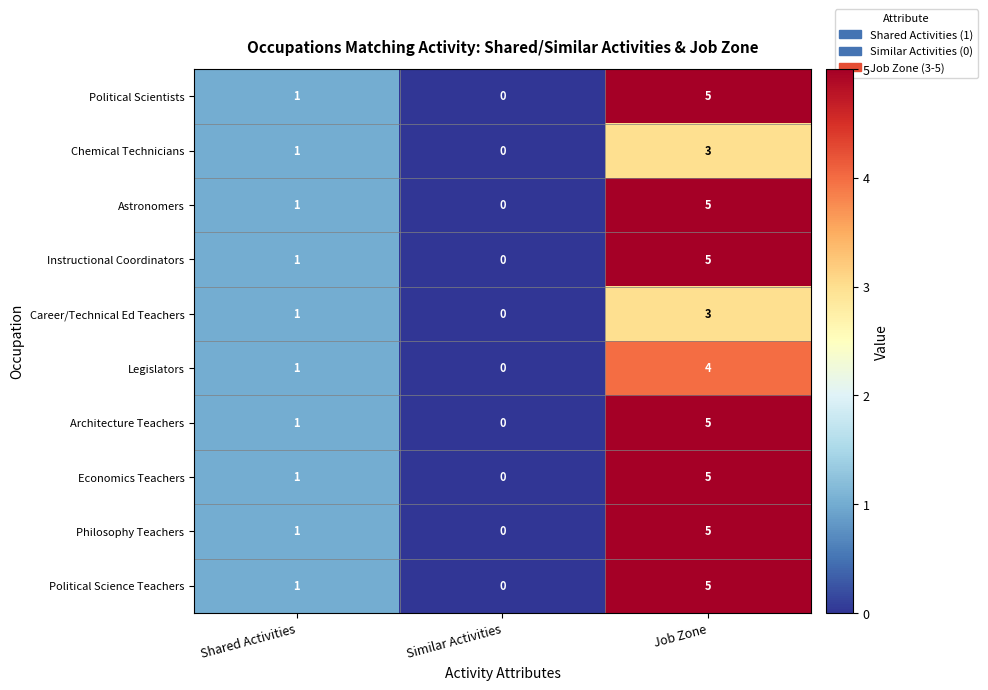

How many distinct data groups are displayed?

10